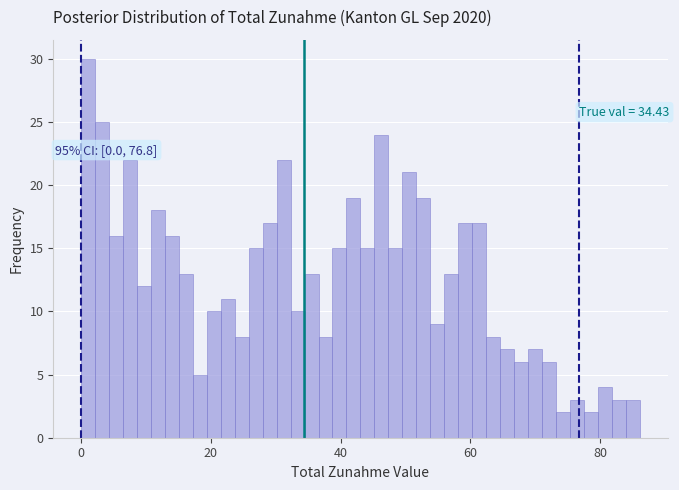

Read against the x-axis, roughly where is the centre of the tallest bar?

2